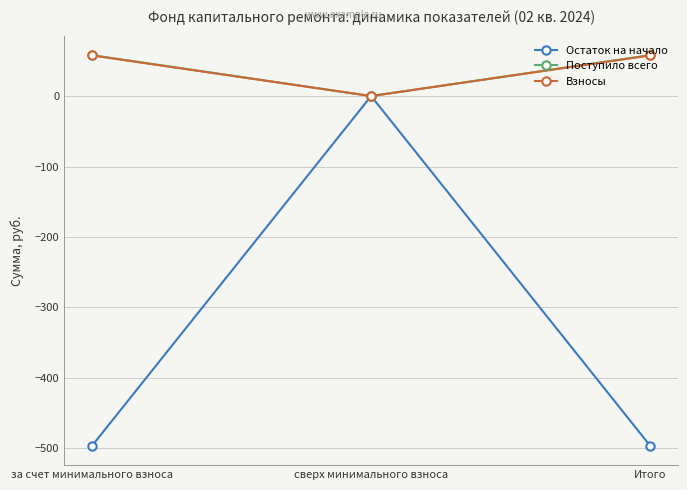

The Остаток на начало series shows -496.1 at за счет минимального взноса. True or false?

True